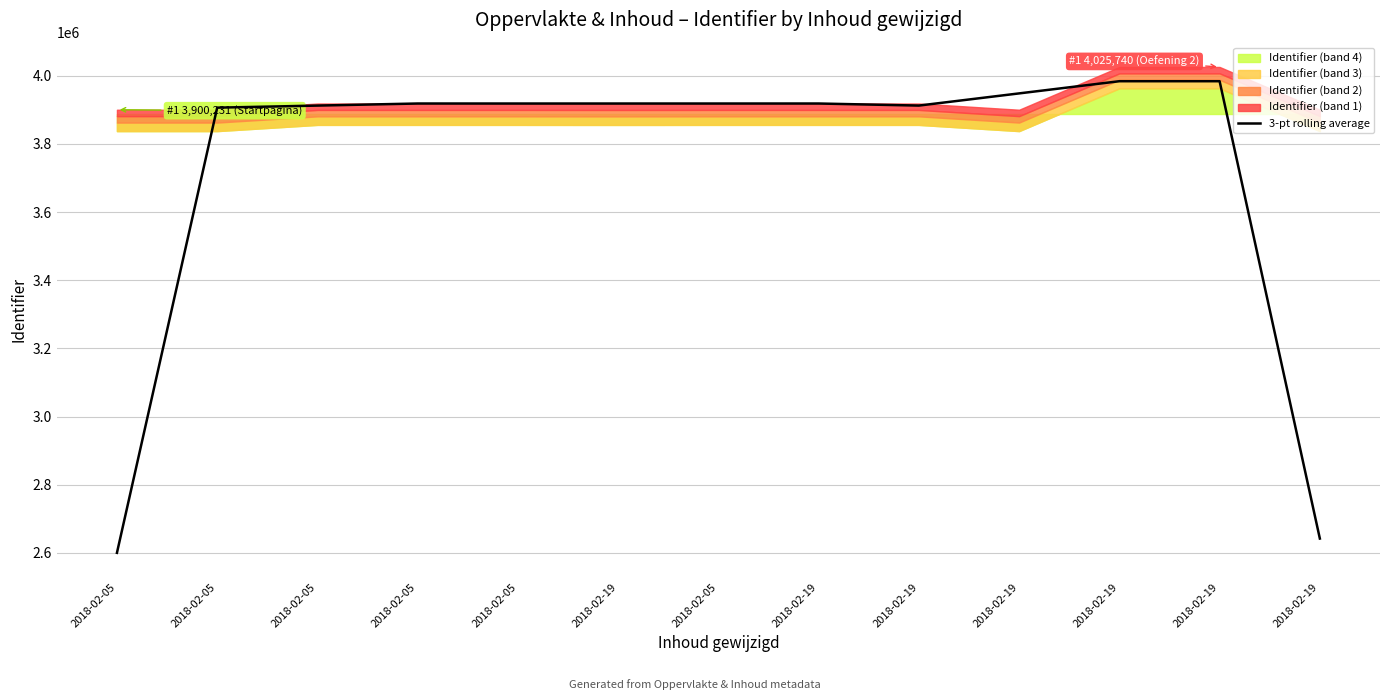

How many interior local valleys (lower than both neighbors) does the data have?

2